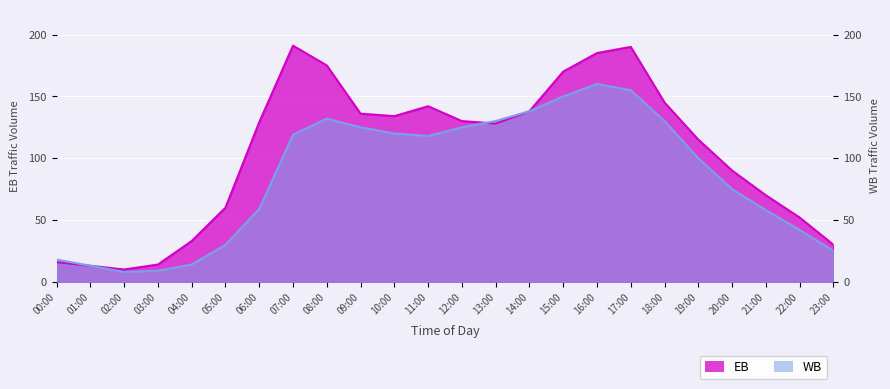

List the labels in order of WB value, smallest first.

02:00, 03:00, 01:00, 04:00, 00:00, 23:00, 05:00, 22:00, 21:00, 06:00, 20:00, 19:00, 11:00, 07:00, 10:00, 09:00, 12:00, 13:00, 18:00, 08:00, 14:00, 15:00, 17:00, 16:00